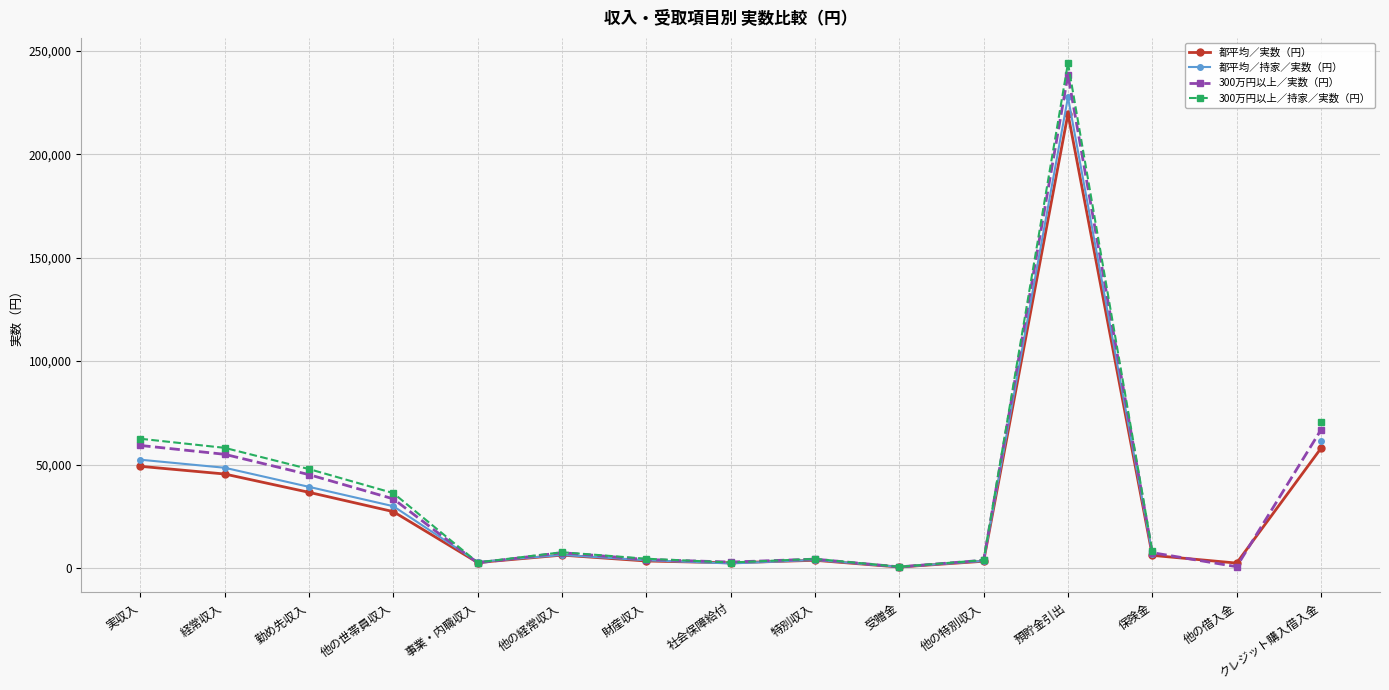

Rank the series at 事業・内職収入 from highest to lowest value.

都平均／持家／実数（円）, 300万円以上／持家／実数（円）, 都平均／実数（円）, 300万円以上／実数（円）